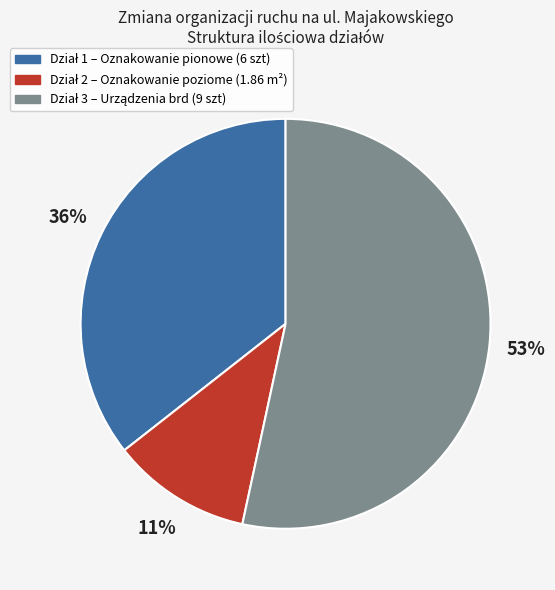

To the nearest percent, what is the average slice percentage?

33%